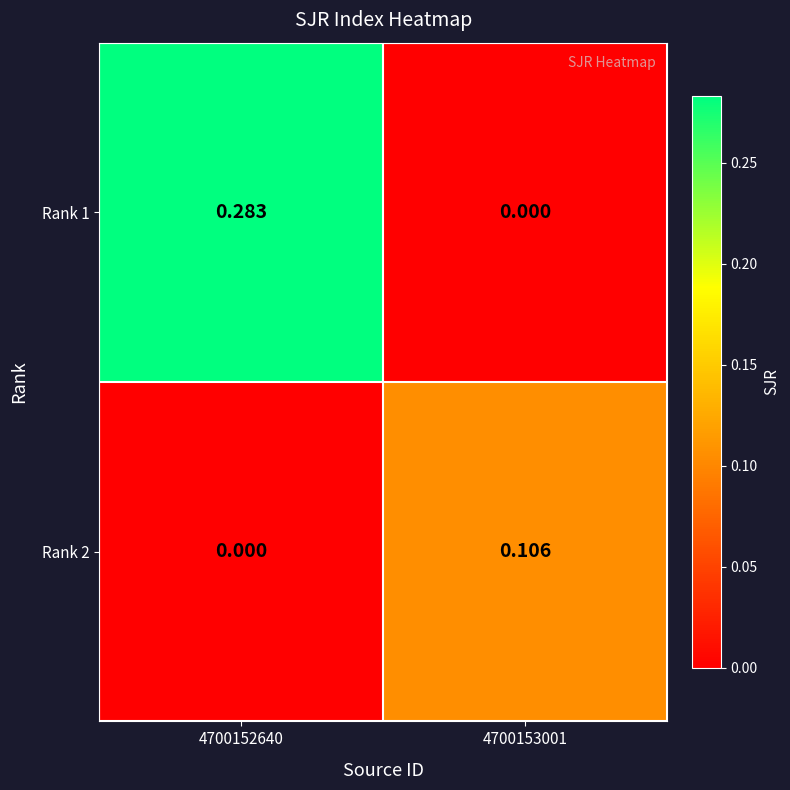

How many positive values does the Rank 2 series have?

1